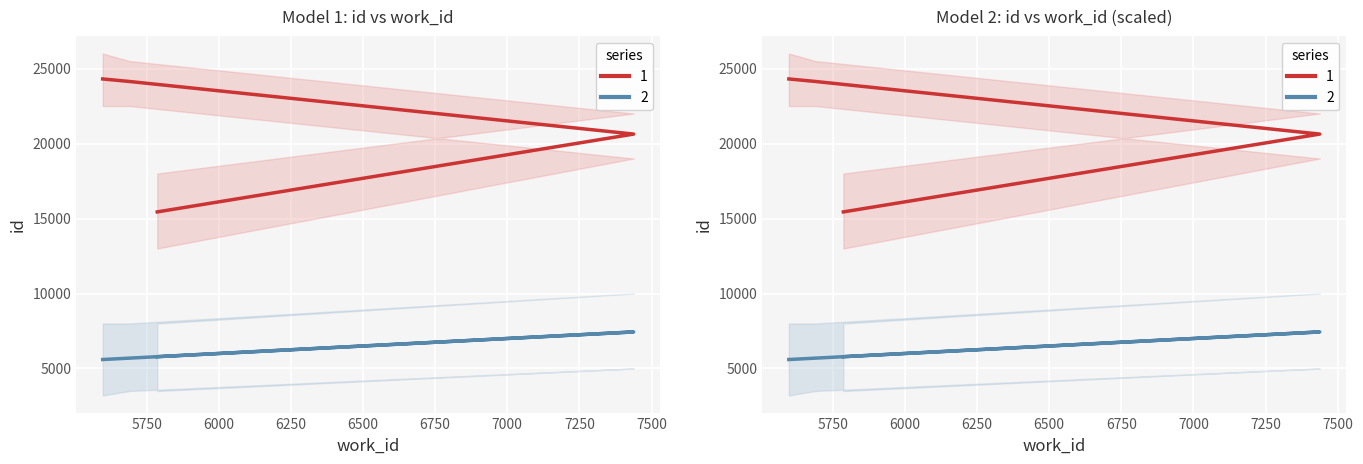

True or false: 1 and 2 cross at least once.

False